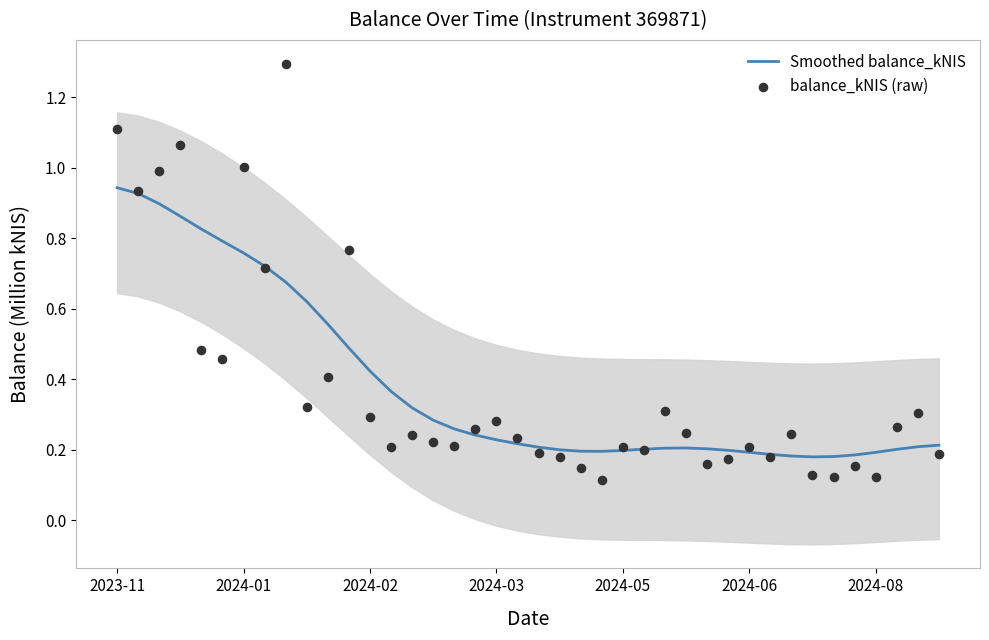

Which series contains the highest Y value?

balance_kNIS (raw)